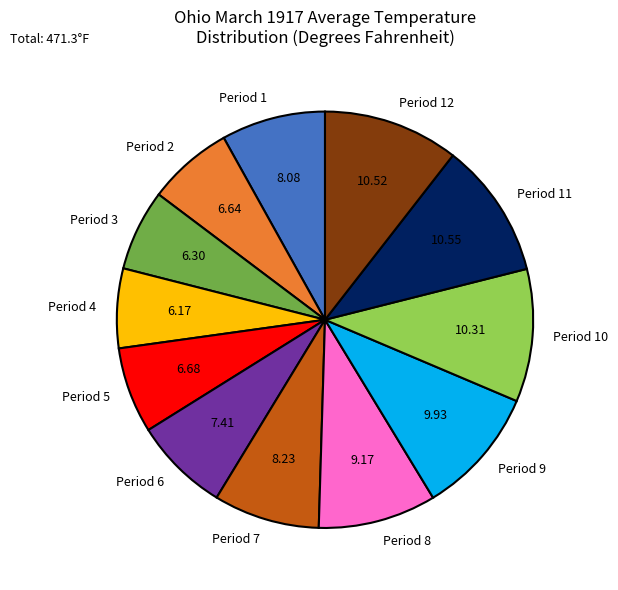

Is Period 3 the majority of the pie?

No